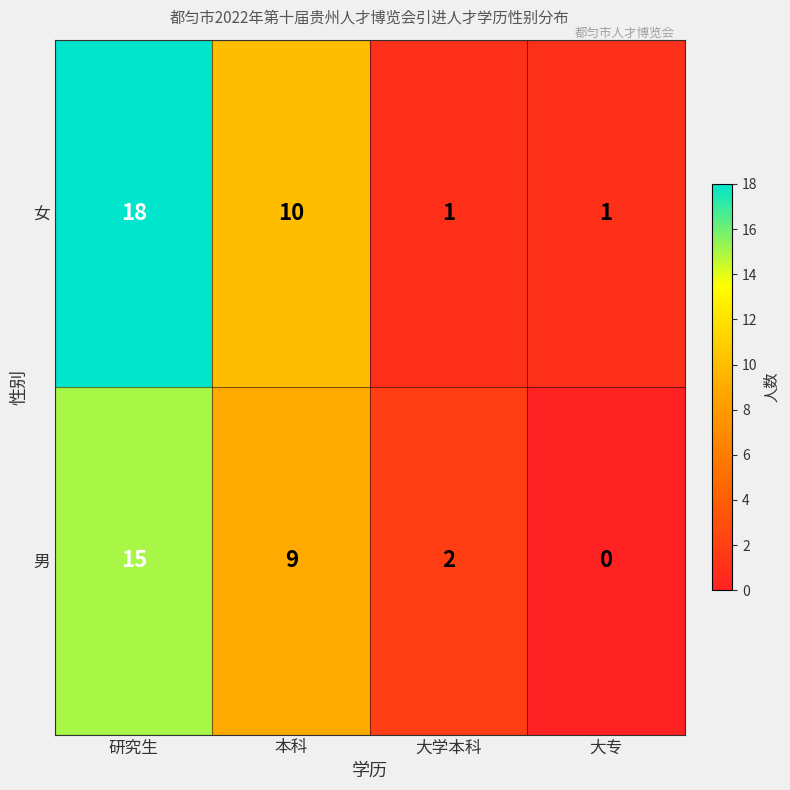

Between 本科 and 大学本科, which series saw the biggest shift?

女